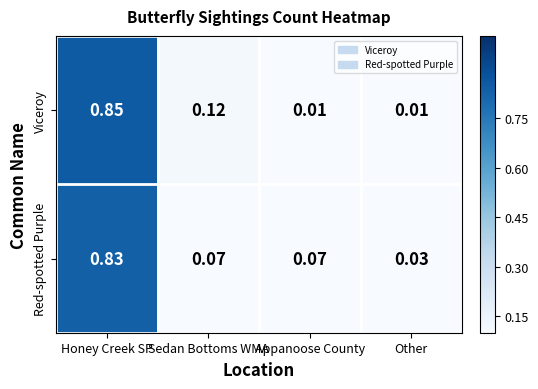

Rank the series by their average value, from lowest to highest.

Viceroy, Red-spotted Purple